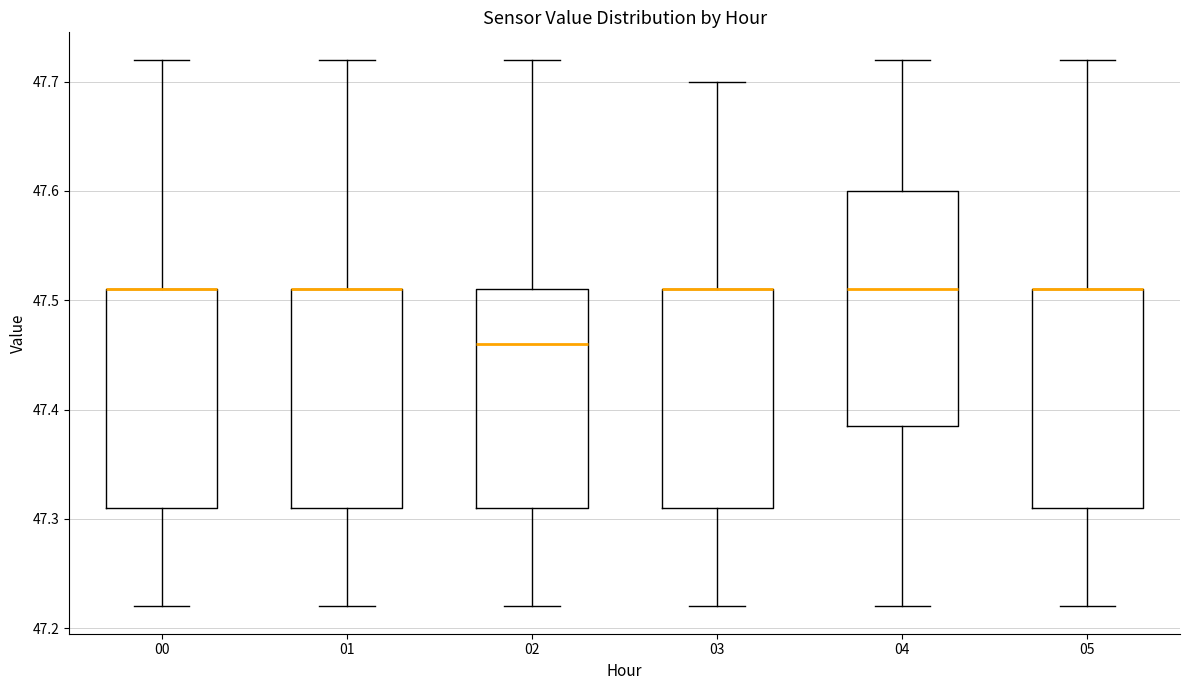

Reading left to right, transcribe this box plot: for each box, give where its median line is, the range the box spans, and where its two whiskers end, as read against the y-axis. The values are not printed on the chart, so give them approximately, as read against the axis.

00: median 47.51 (drawn on the box's upper edge), box 47.31 to 47.51, whiskers 47.22 to 47.72
01: median 47.51 (drawn on the box's upper edge), box 47.31 to 47.51, whiskers 47.22 to 47.72
02: median 47.46, box 47.31 to 47.51, whiskers 47.22 to 47.72
03: median 47.51 (drawn on the box's upper edge), box 47.31 to 47.51, whiskers 47.22 to 47.70
04: median 47.51, box 47.39 to 47.60, whiskers 47.22 to 47.72
05: median 47.51 (drawn on the box's upper edge), box 47.31 to 47.51, whiskers 47.22 to 47.72